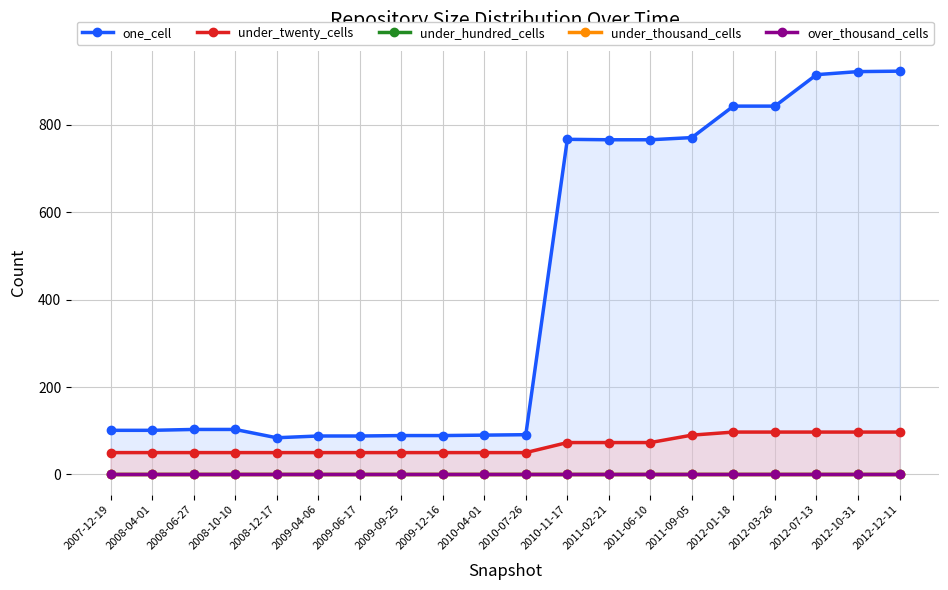

Which series changed the most between 2009-04-06 and 2010-07-26?

one_cell